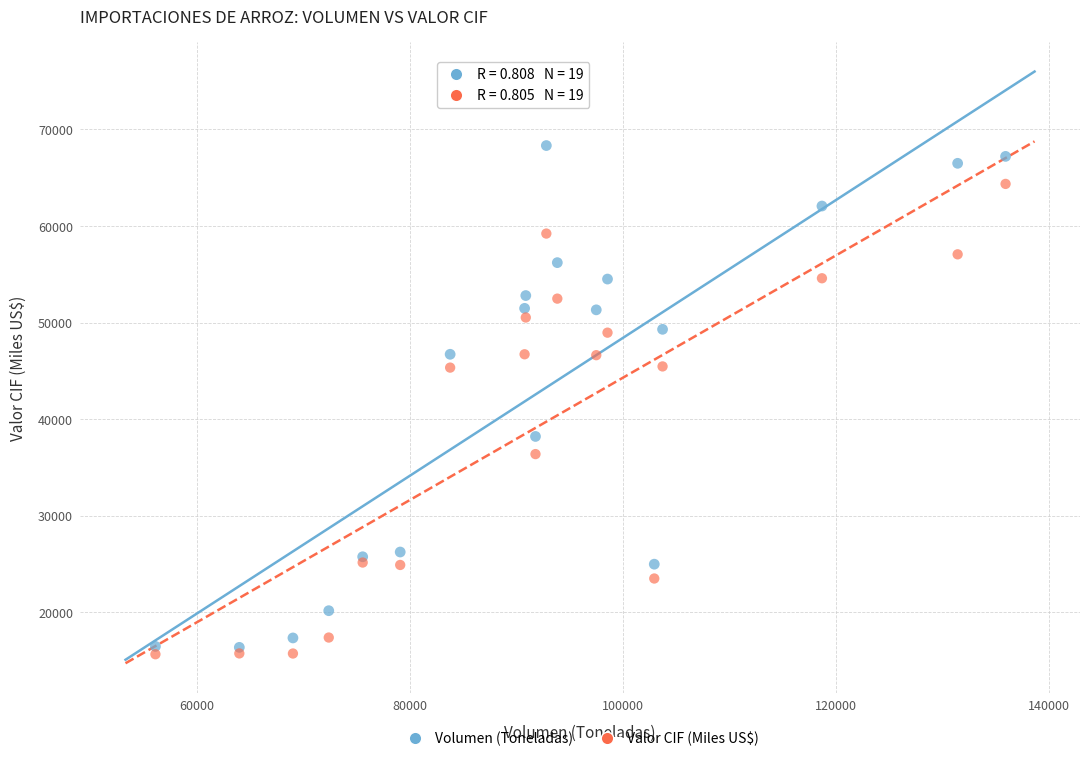

In the Valor CIF (Miles US$) series, what Y value is closest to 40015?

36390.1